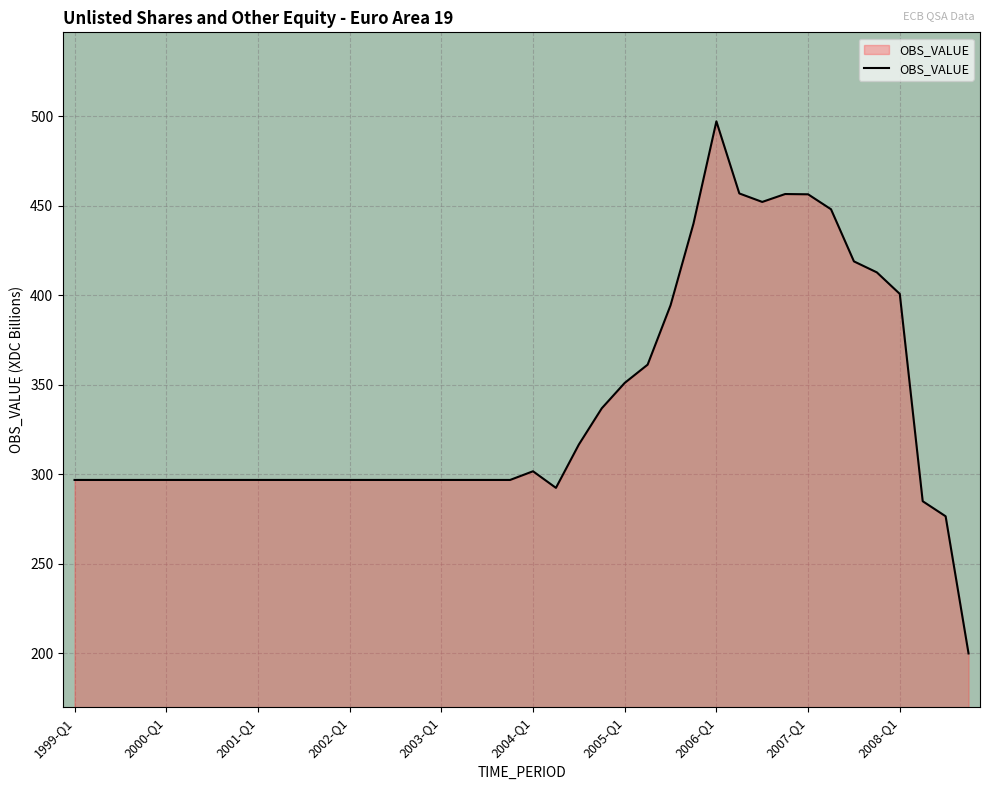

What is the smallest value displayed?

200.0